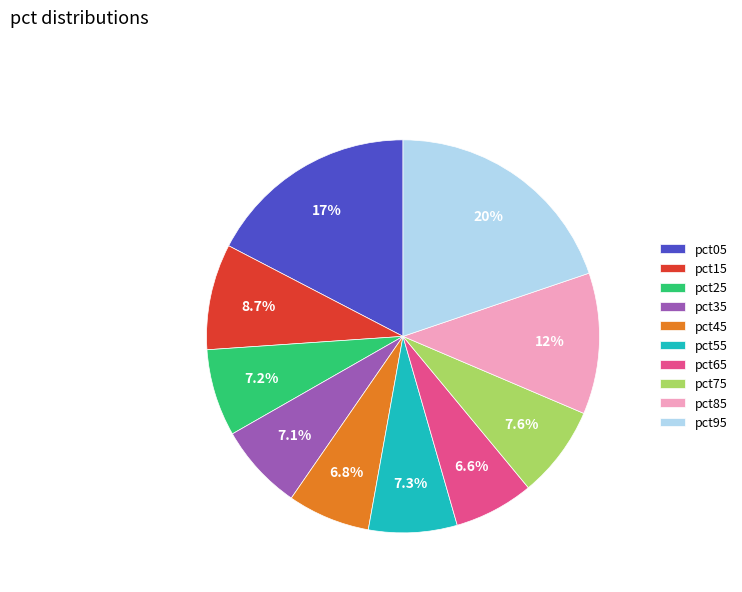

What is the largest slice in the pie chart?

pct95